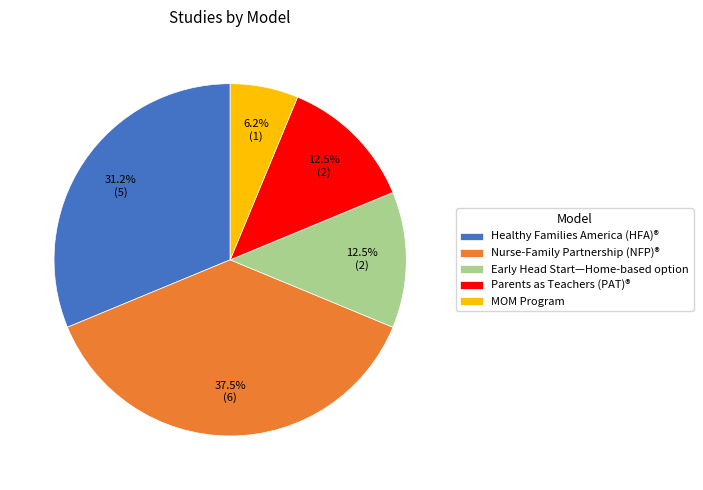

Do Nurse-Family Partnership (NFP)® and MOM Program together represent more than half of the pie?

No